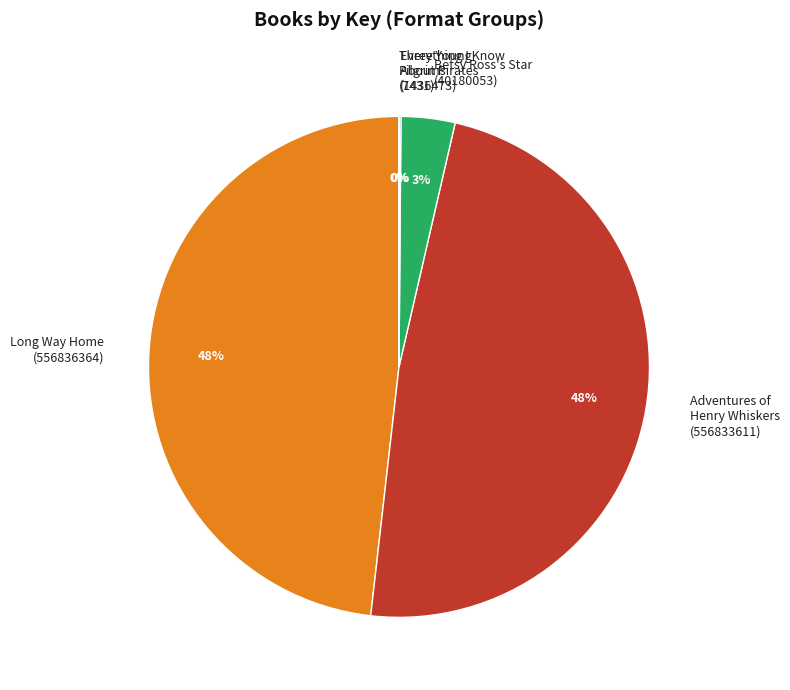

True or false: Adventures of Henry Whiskers (556833611) accounts for 58% of the total.

False